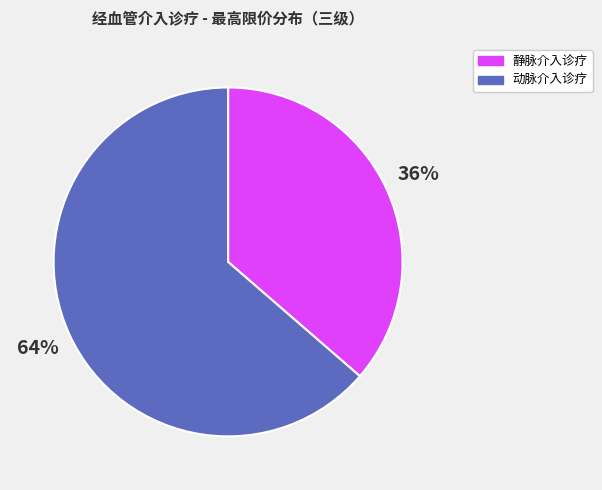

To the nearest percent, what is the average slice percentage?

50%